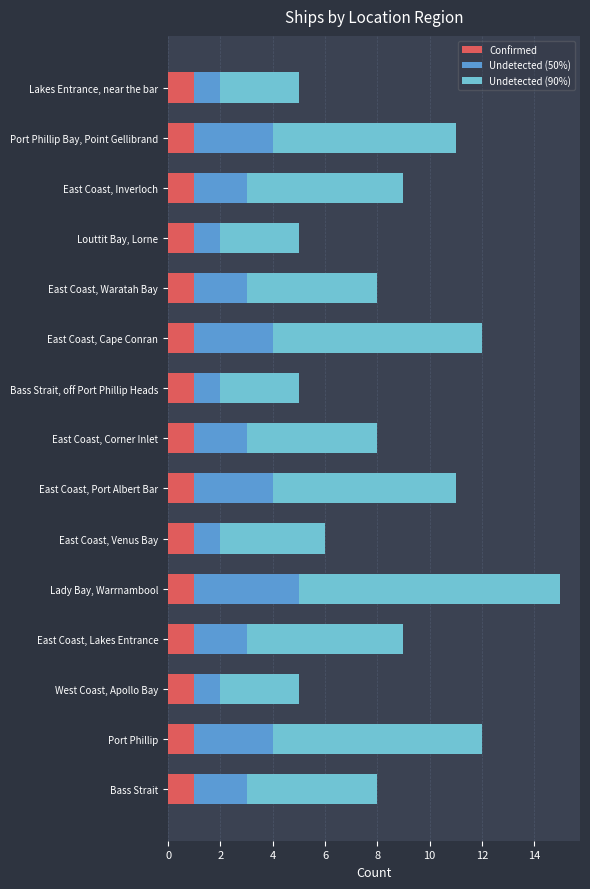

What is the minimum value for Confirmed?

1